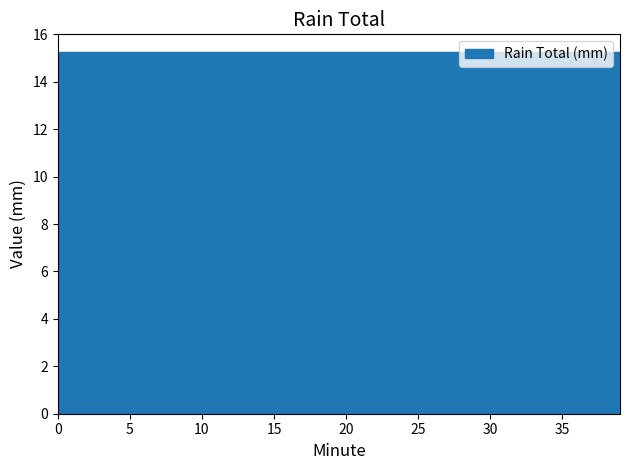

Which has a higher value, 31 or 24?

31